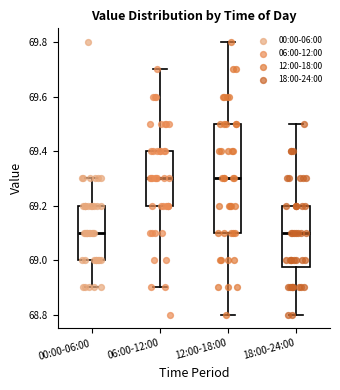

Reading left to right, read every box against the y-axis: the position of its median line, the range the box covers, and the ends of its whiskers. The values are not printed on the chart, so give them approximately, as read against the axis.

00:00-06:00: median 69.10, box 69.00 to 69.20, whiskers 68.90 to 69.30
06:00-12:00: median 69.30, box 69.20 to 69.40, whiskers 68.90 to 69.70
12:00-18:00: median 69.30, box 69.10 to 69.50, whiskers 68.80 to 69.80
18:00-24:00: median 69.10, box 68.98 to 69.20, whiskers 68.80 to 69.50